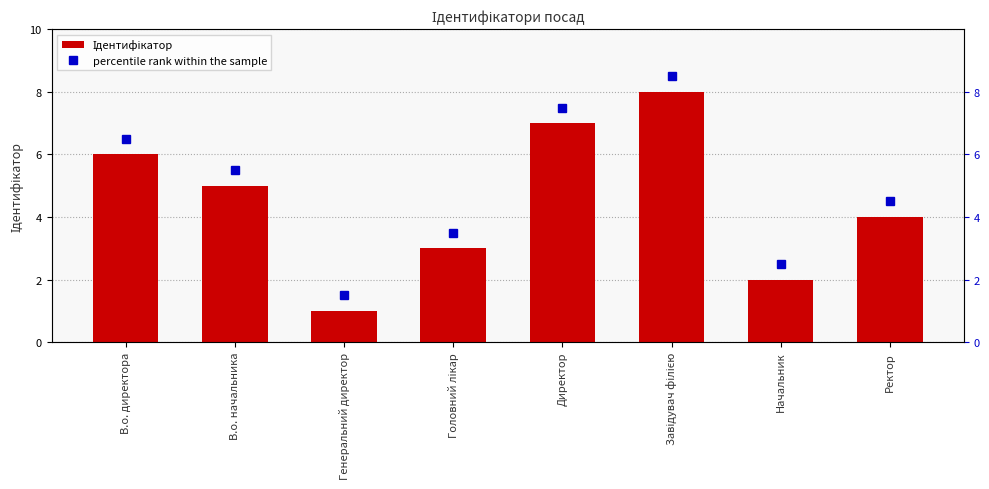

Rank the categories by percentile rank within the sample value from lowest to highest.

Генеральний директор, Начальник, Головний лікар, Ректор, В.о. начальника, В.о. директора, Директор, Завідувач філією